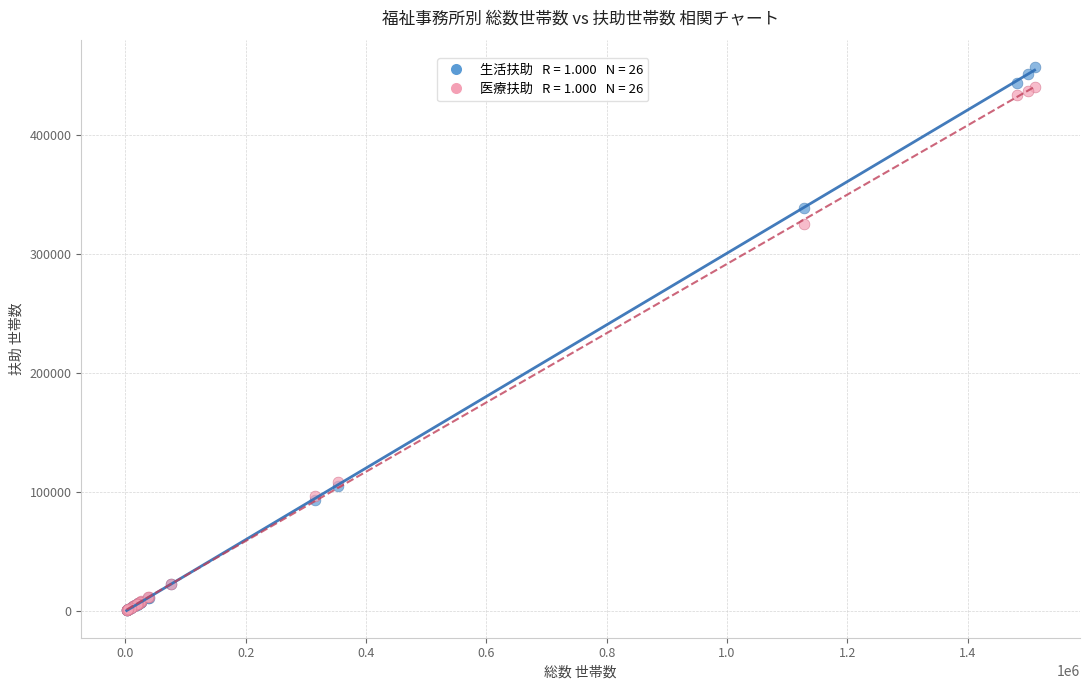

Across all series, what Y value is closest to 228860?

324746